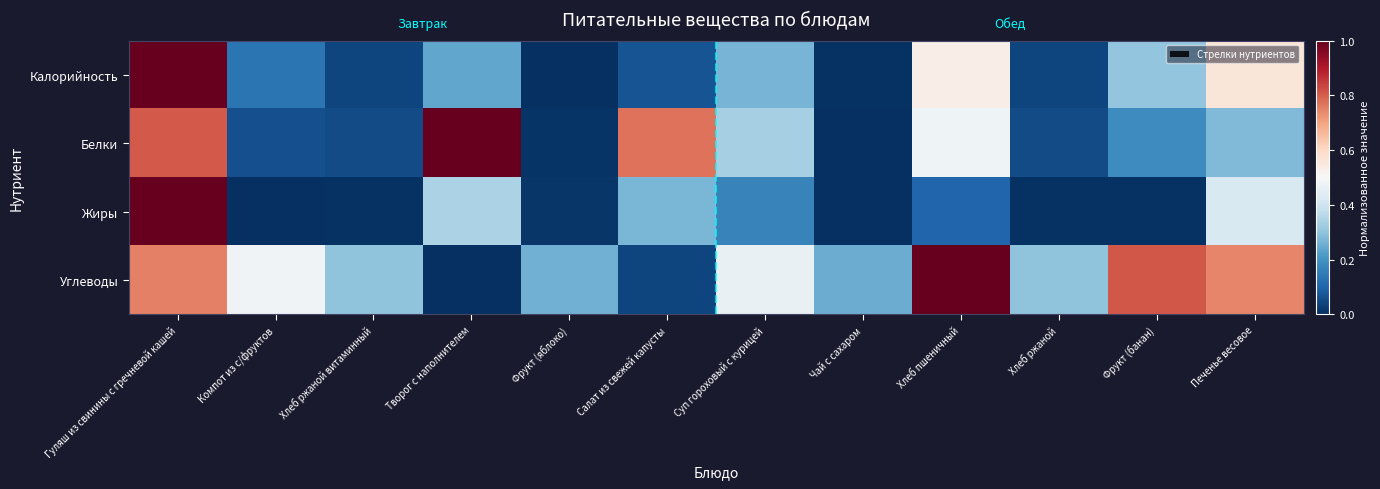

Reading right to left, list all the values displayed in this chart.

Калорийность: Печенье весовое=0.6	Фрукт (банан)=0.3	Хлеб ржаной=0.0	Хлеб пшеничный=0.5	Чай с сахаром=0.0	Суп гороховый с курицей=0.3	Салат из свежей капусты=0.1	Фрукт (яблоко)=0.0	Творог с наполнителем=0.2	Хлеб ржаной витаминный=0.0	Компот из с/фруктов=0.1	Гуляш из свинины с гречневой кашей=1.0
Белки: Печенье весовое=0.3	Фрукт (банан)=0.2	Хлеб ржаной=0.1	Хлеб пшеничный=0.5	Чай с сахаром=0.0	Суп гороховый с курицей=0.3	Салат из свежей капусты=0.8	Фрукт (яблоко)=0.0	Творог с наполнителем=1.0	Хлеб ржаной витаминный=0.1	Компот из с/фруктов=0.1	Гуляш из свинины с гречневой кашей=0.8
Жиры: Печенье весовое=0.4	Фрукт (банан)=0.0	Хлеб ржаной=0.0	Хлеб пшеничный=0.1	Чай с сахаром=0.0	Суп гороховый с курицей=0.2	Салат из свежей капусты=0.3	Фрукт (яблоко)=0.0	Творог с наполнителем=0.3	Хлеб ржаной витаминный=0.0	Компот из с/фруктов=0.0	Гуляш из свинины с гречневой кашей=1.0
Углеводы: Печенье весовое=0.7	Фрукт (банан)=0.8	Хлеб ржаной=0.3	Хлеб пшеничный=1.0	Чай с сахаром=0.3	Суп гороховый с курицей=0.5	Салат из свежей капусты=0.0	Фрукт (яблоко)=0.3	Творог с наполнителем=0.0	Хлеб ржаной витаминный=0.3	Компот из с/фруктов=0.5	Гуляш из свинины с гречневой кашей=0.8